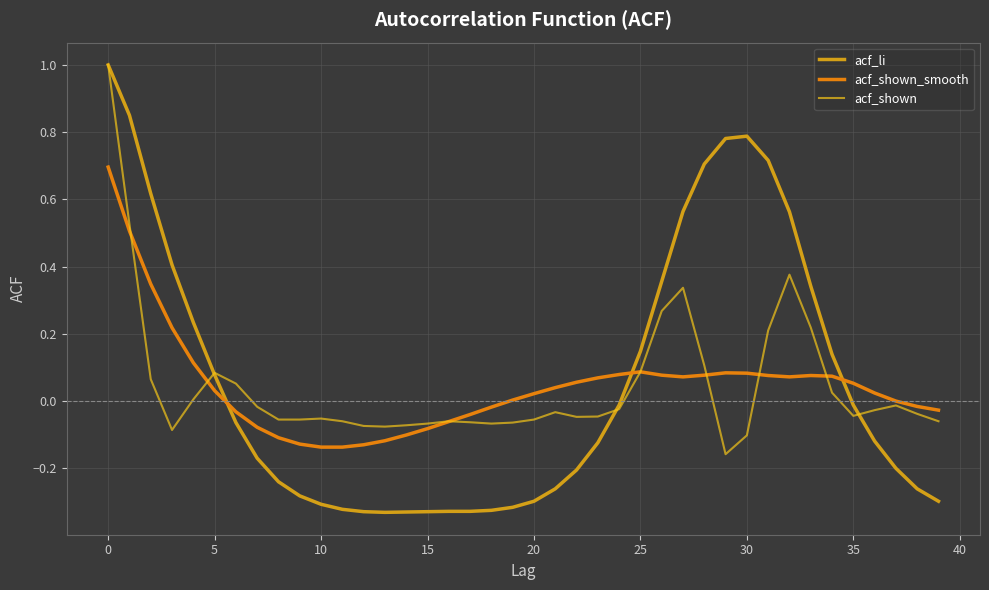

Is this an area chart (filled region under the line)?

No